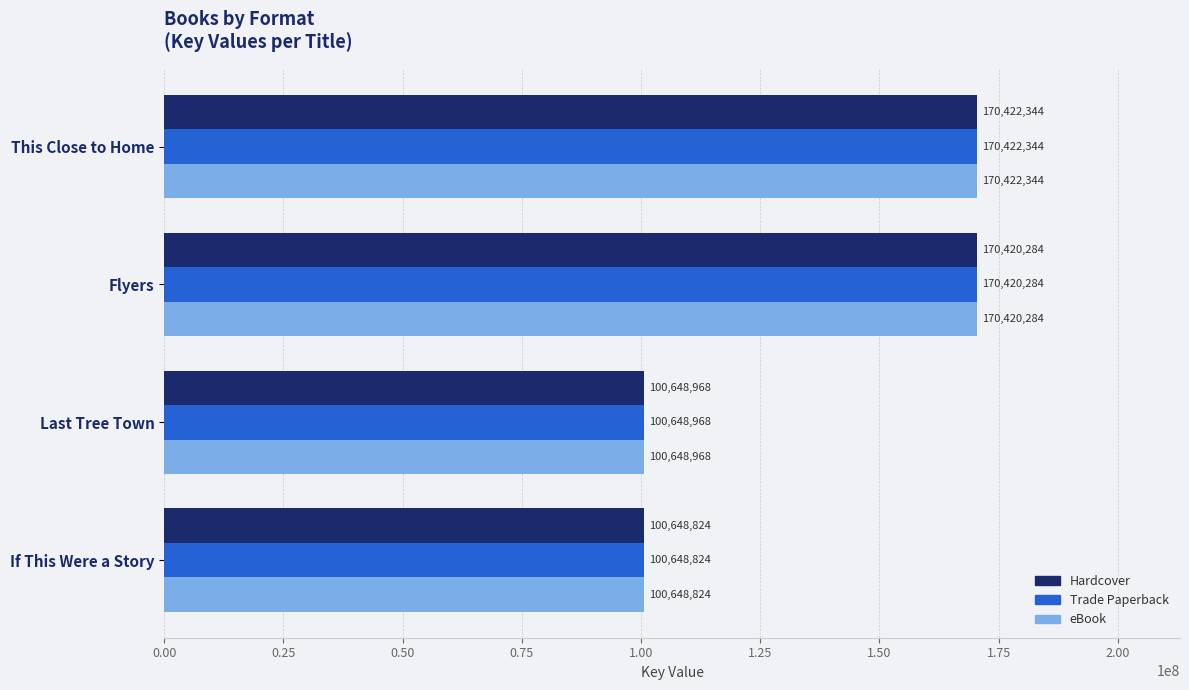

List the labels in order of Trade Paperback value, largest first.

This Close to Home, Flyers, Last Tree Town, If This Were a Story